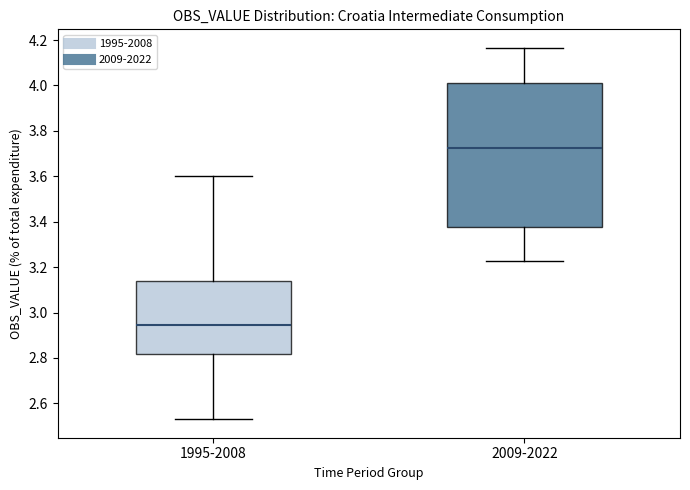

Which box's median line is the highest?

2009-2022